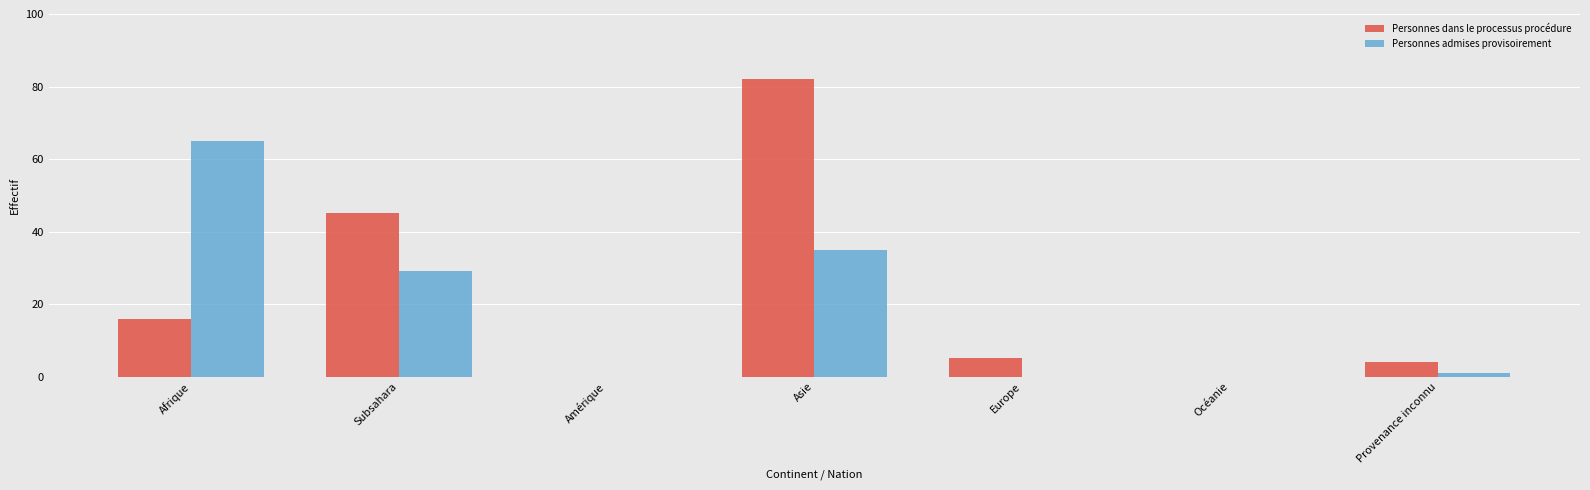

What is the maximum value shown in the chart?

82